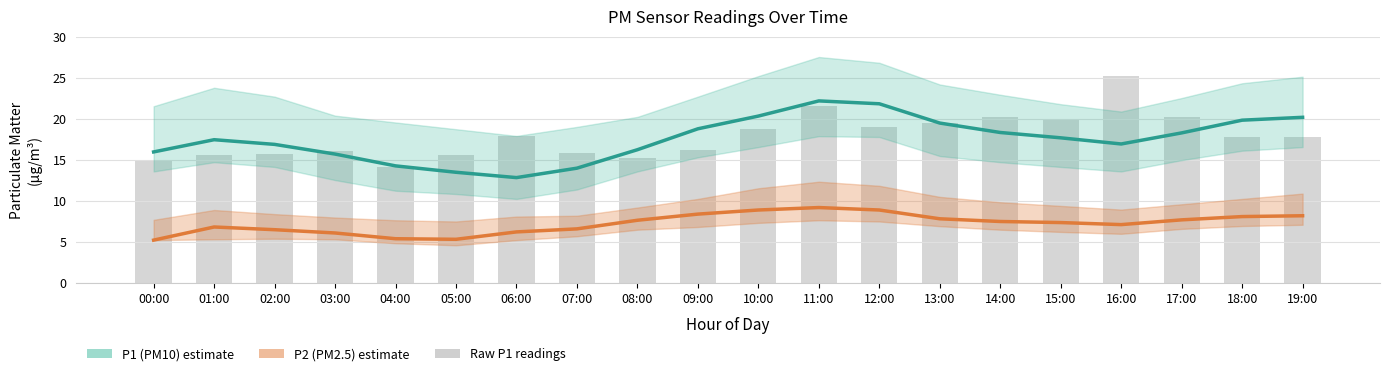

Reading right to left, extract all data points from this chart.

P1 (PM10): 20.1	19.8	18.2	16.9	17.6	18.3	19.4	21.8	22.1	20.3	18.8	16.2	13.9	12.8	13.4	14.2	15.7	16.9	17.4	15.9
P2 (PM2.5): 8.2	8.1	7.7	7.1	7.3	7.5	7.8	8.8	9.2	8.8	8.3	7.6	6.5	6.2	5.3	5.3	6.0	6.5	6.8	5.2
Raw P1 readings: 17.8	17.8	20.1	25.2	19.9	20.2	19.4	19.0	21.5	18.7	16.2	15.2	15.8	17.9	15.6	14.1	16.1	15.7	15.5	14.9